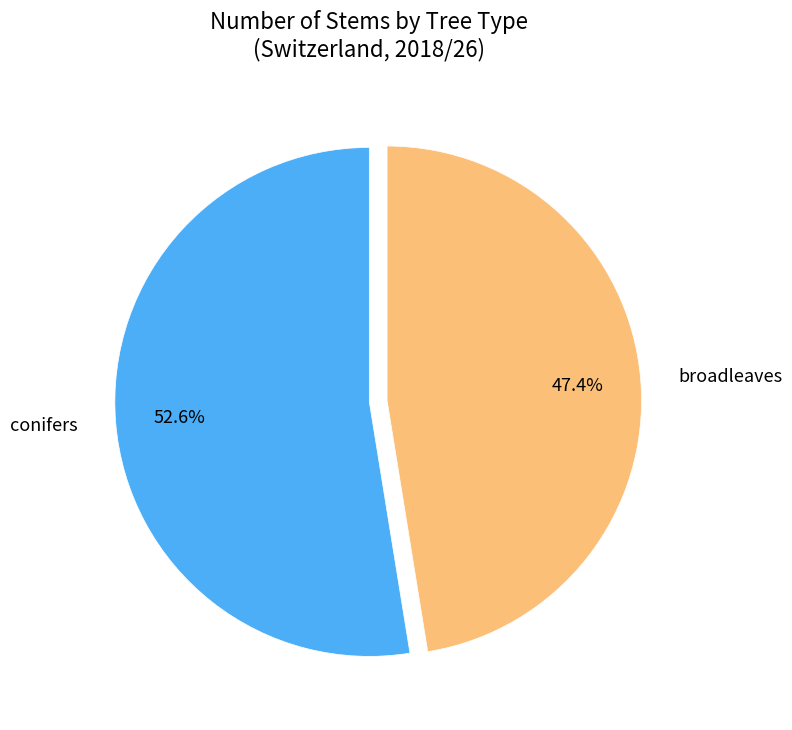

What is the largest slice in the pie chart?

conifers